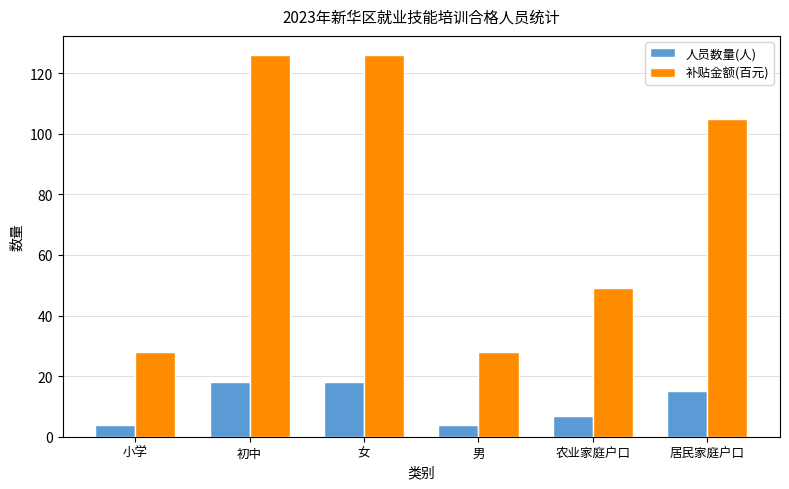

Does the chart contain stacked bars?

No